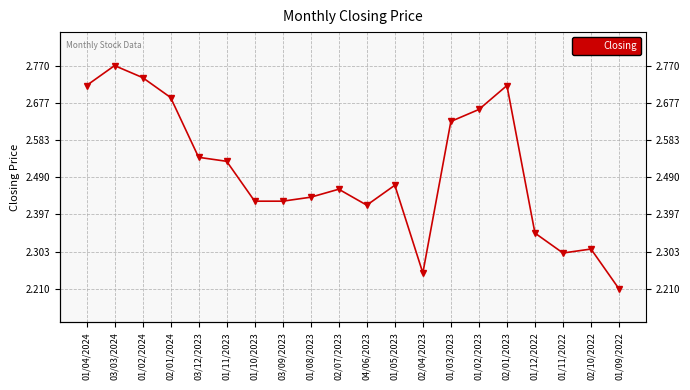

What is the approximate value at 02/10/2022?

2.3